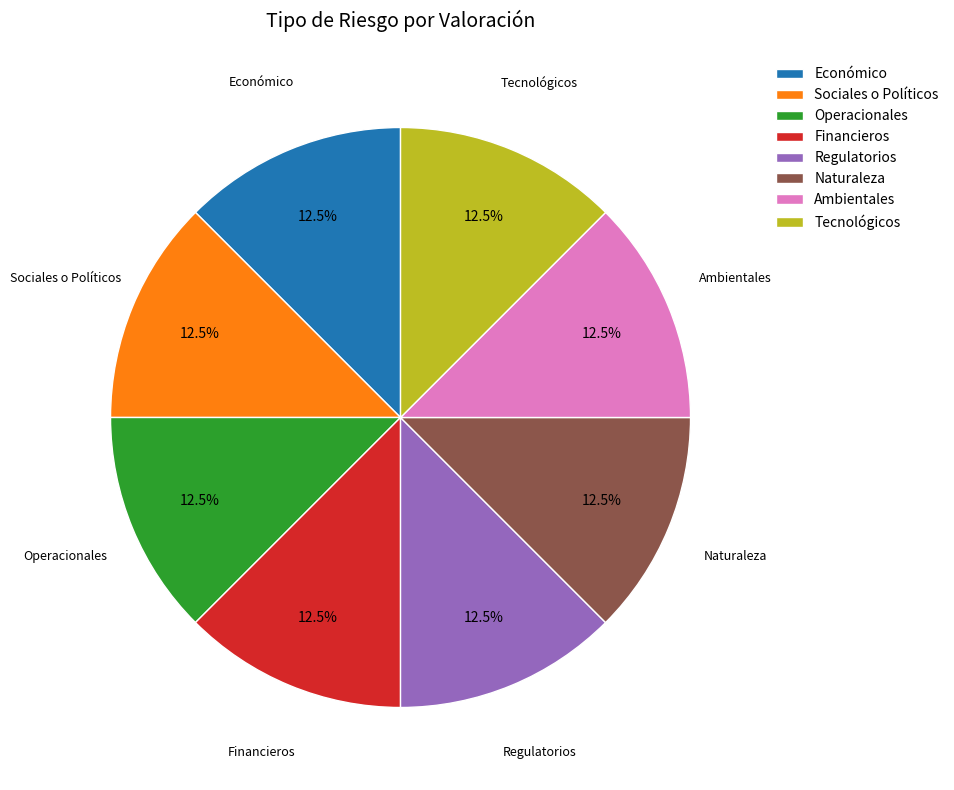

What is the ratio of the value at Naturaleza to the value at Sociales o Políticos?

1.0